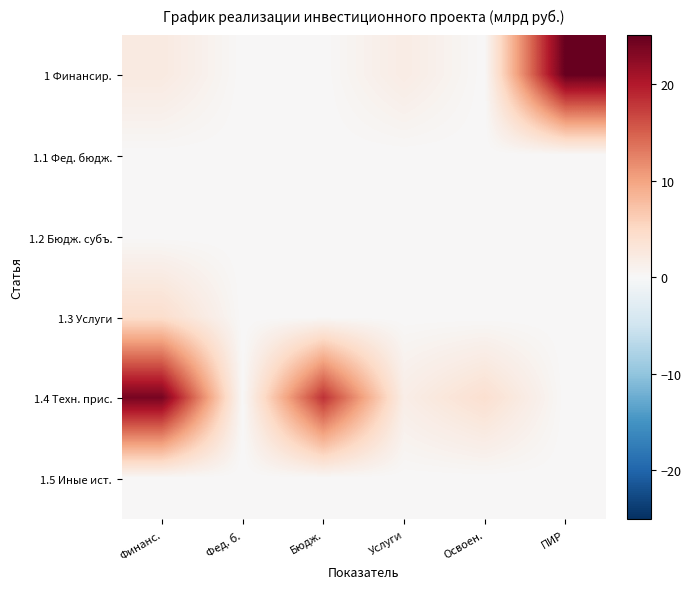

What is the total value across all series at ПИР?

25.1